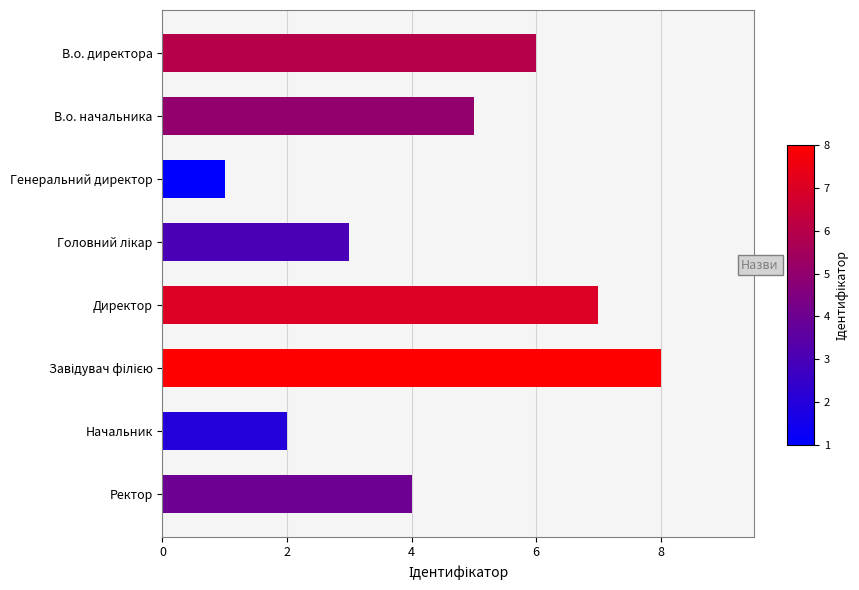

What is the sum of all values?

36